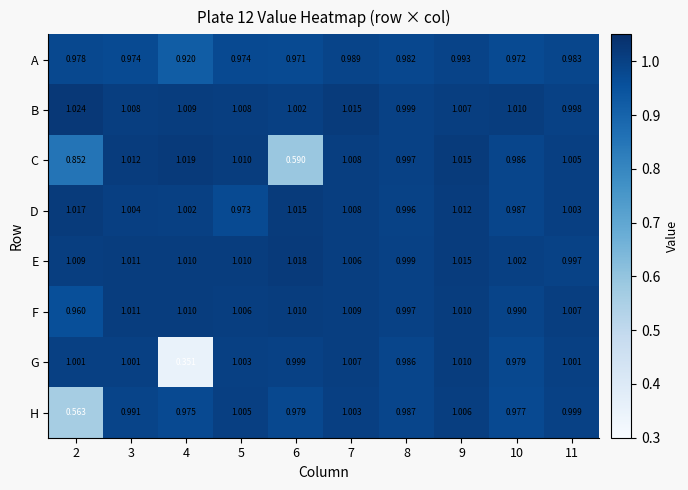

Which label corresponds to the smallest value in the chart?

4